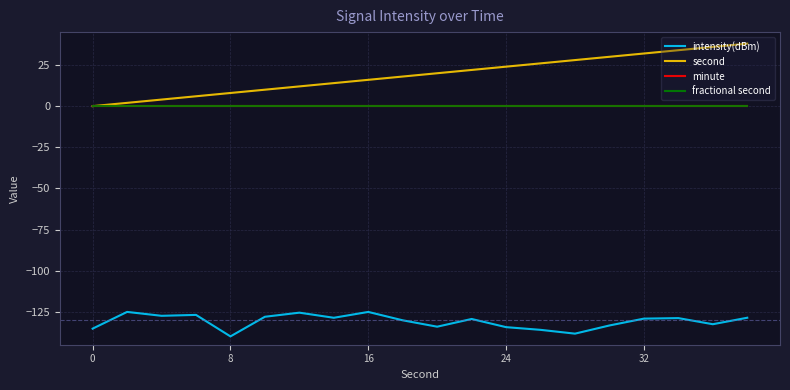

Does the chart have visible grid lines?

Yes